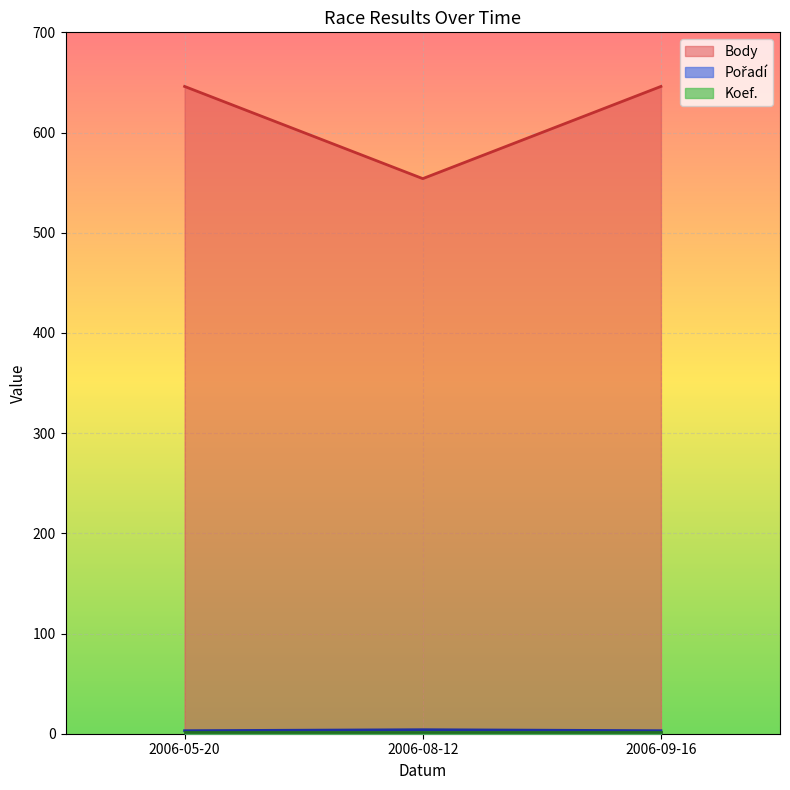

What is the total value across all series at 2006-08-12?

560